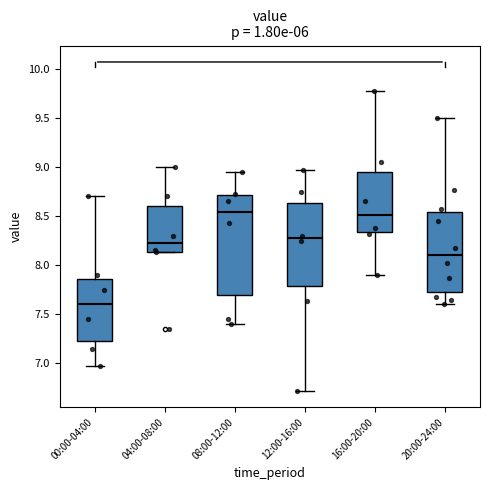

Comparing the boxes themselves (not the whiskers), which one is the tallest?

08:00-12:00